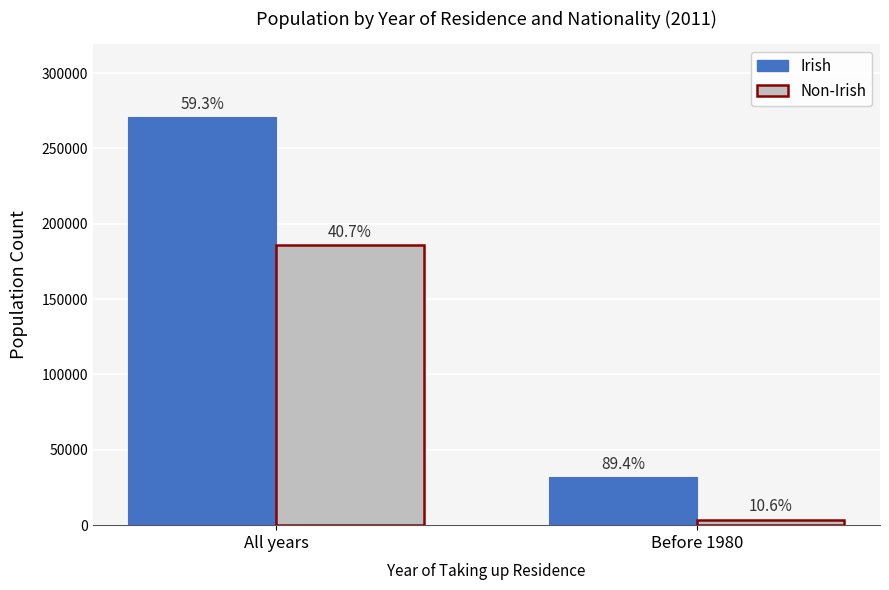

What is the minimum value shown in the chart?

3741